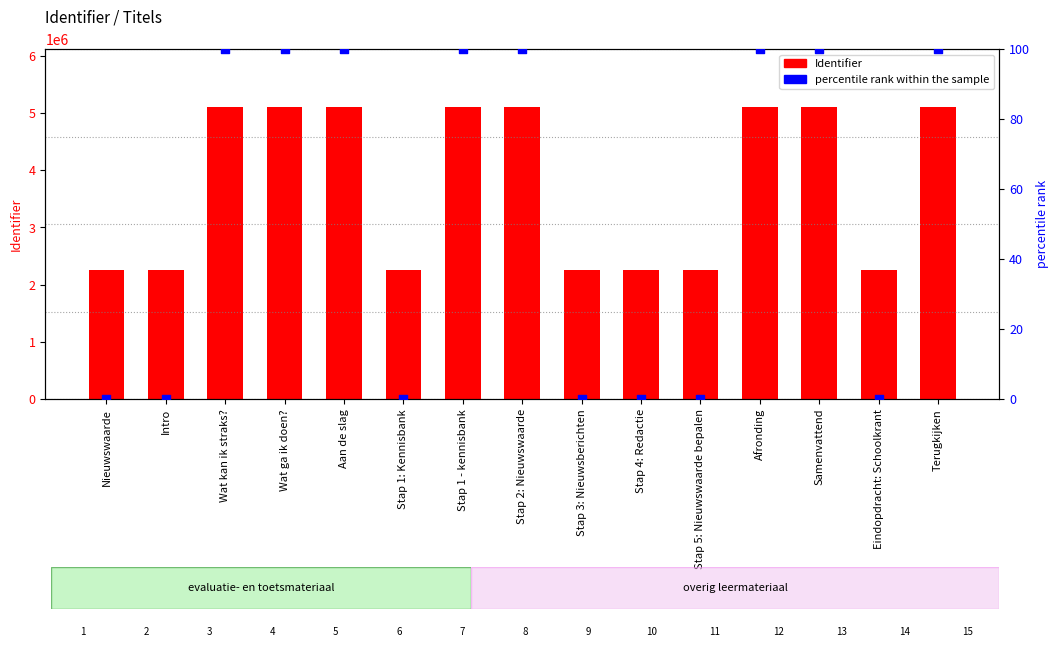

What is the total value across all series at Stap 5: Nieuwswaarde bepalen?

2258358